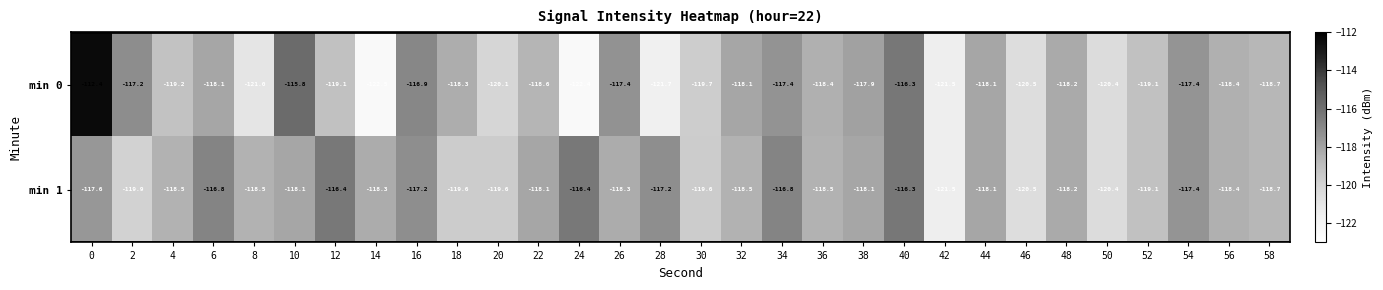

Rank the series at 14 from lowest to highest value.

min 0, min 1